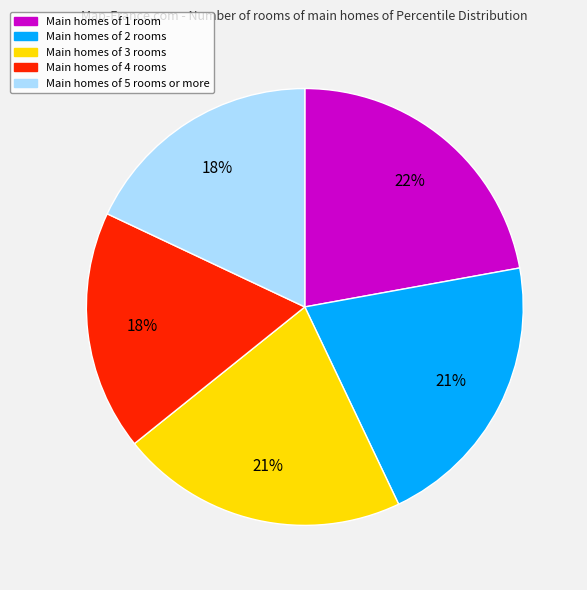

Count the number of slices in the pie.

5